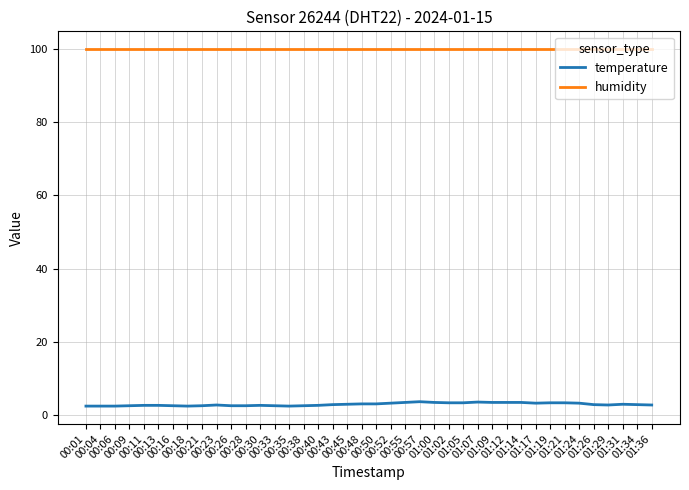

Is the value of temperature at 00:01 greater than the value of humidity at 01:14?

No